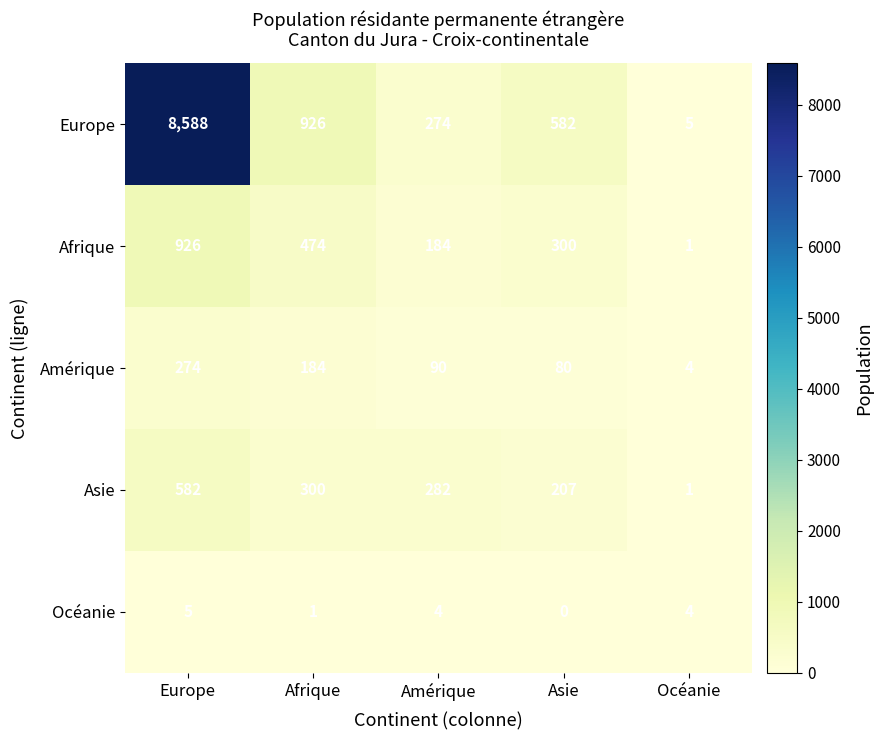

Is it true that Afrique equals 1613 at Europe?

False